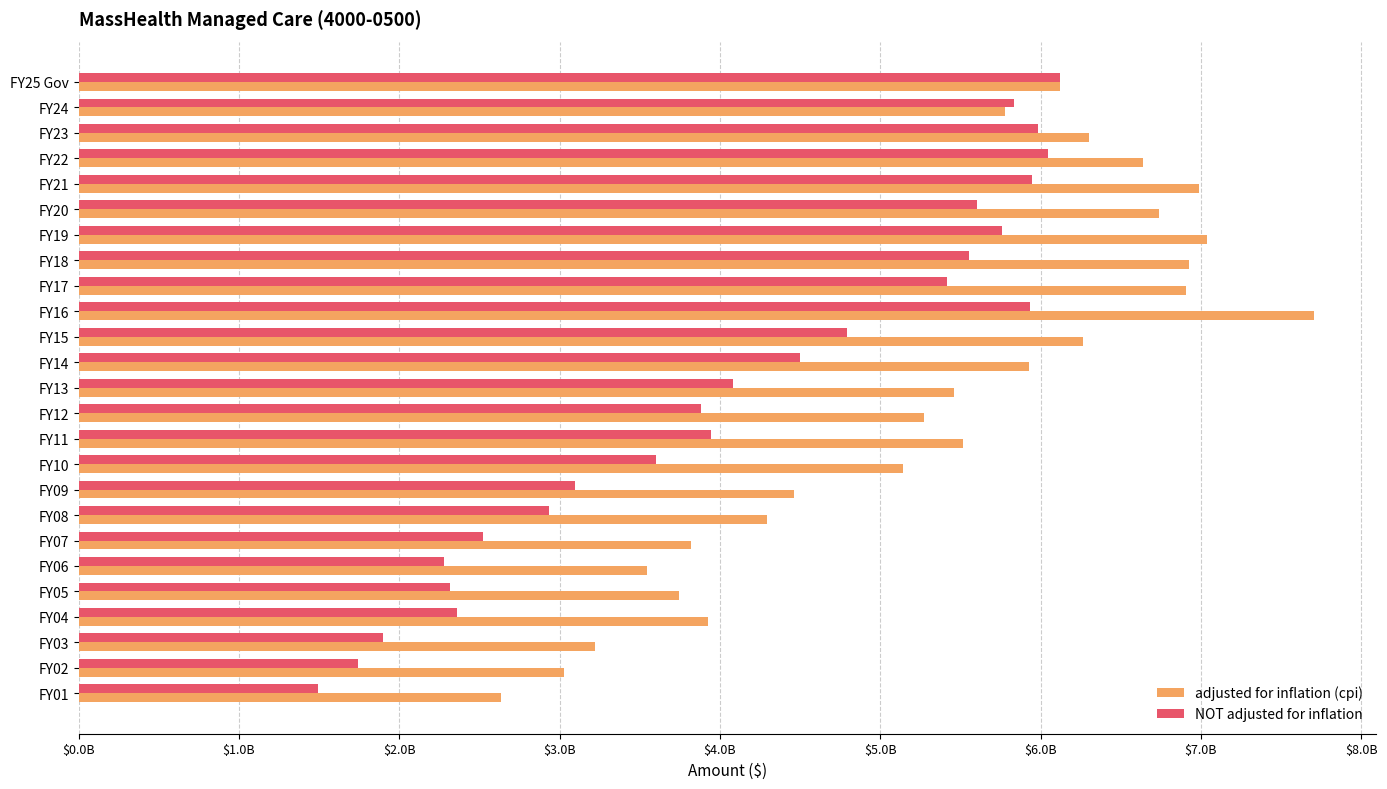

What are all the series names shown in the legend?

adjusted for inflation (cpi), NOT adjusted for inflation